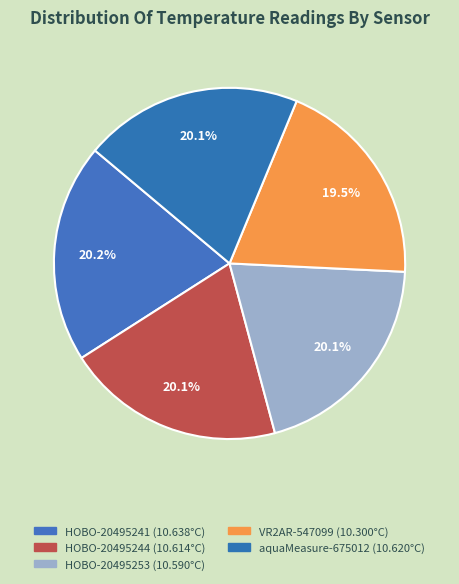

True or false: aquaMeasure-675012 accounts for 11% of the total.

False